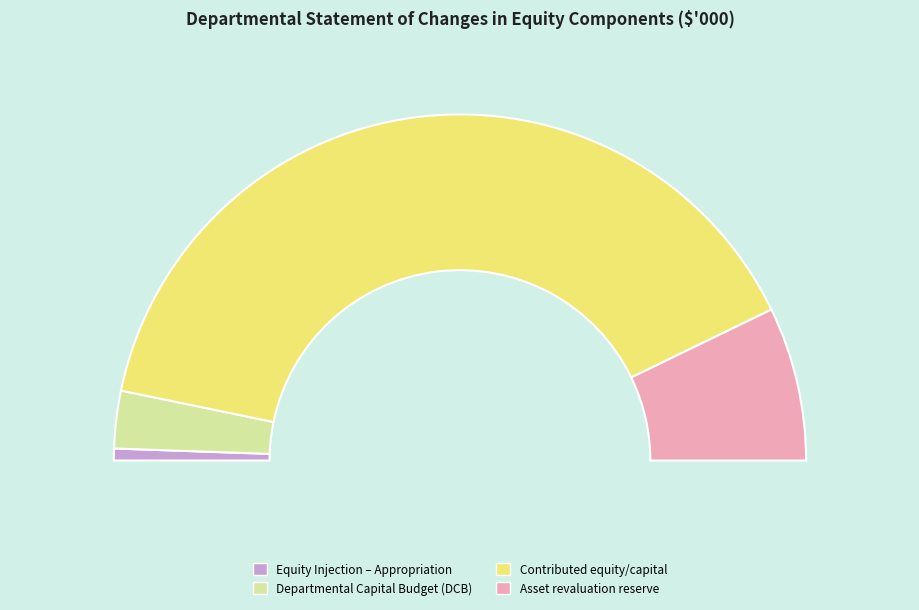

Which category accounts for the majority?

Contributed equity/capital